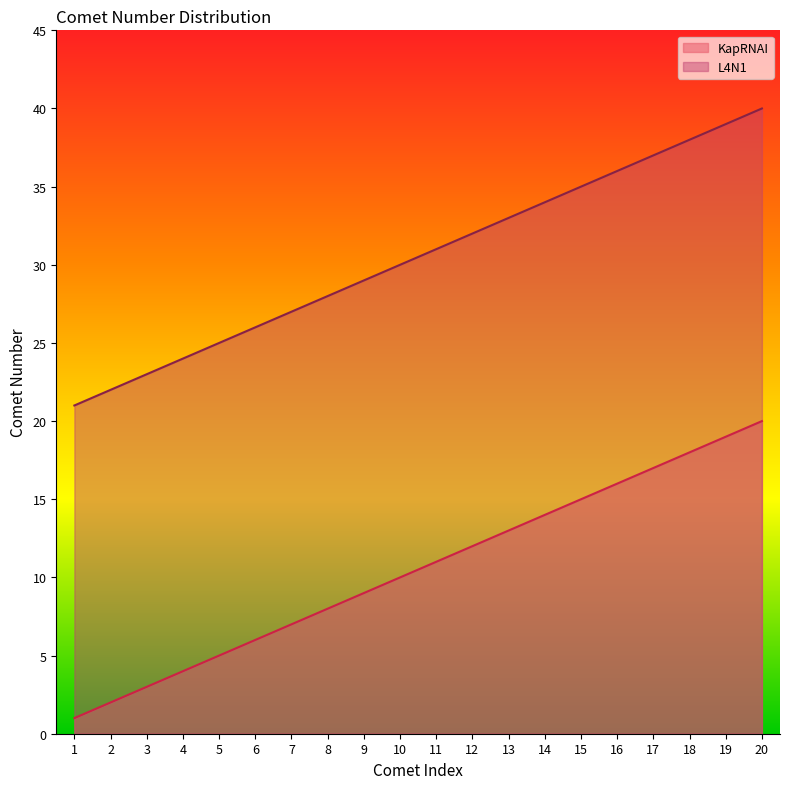

What is the value of the L4N1 point at the 15th from the left?

35